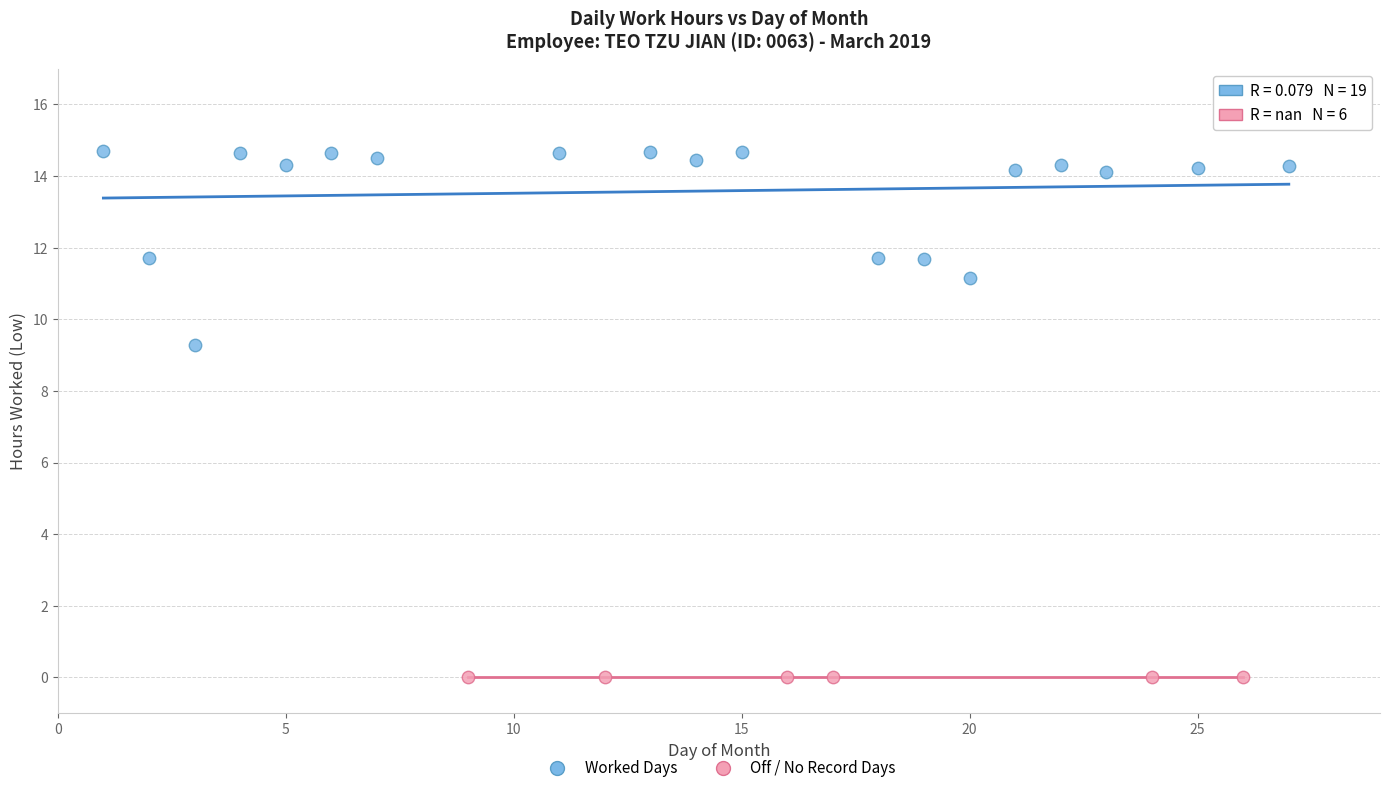

Which series reaches the minimum Y coordinate?

Off / No Record Days